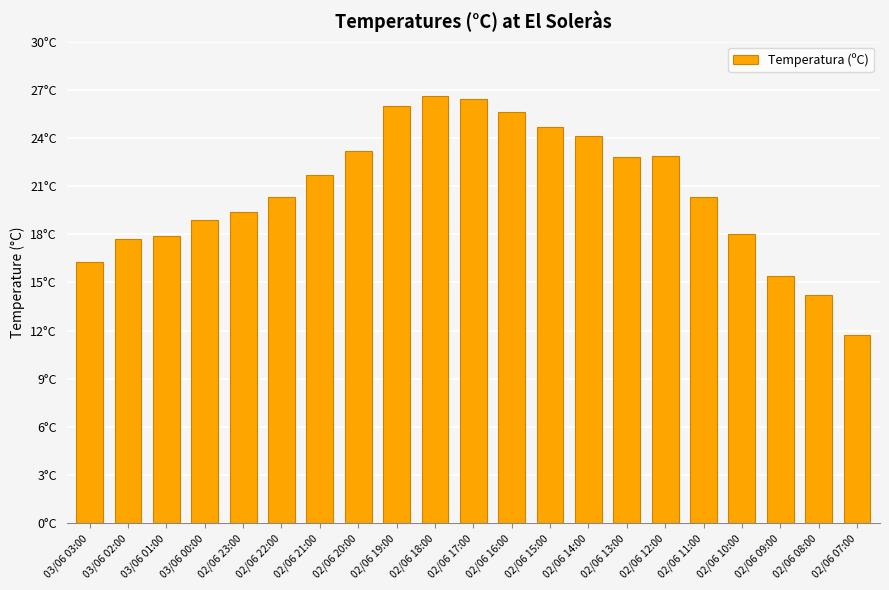

What is the value of the 11th bar from the left?

26.4